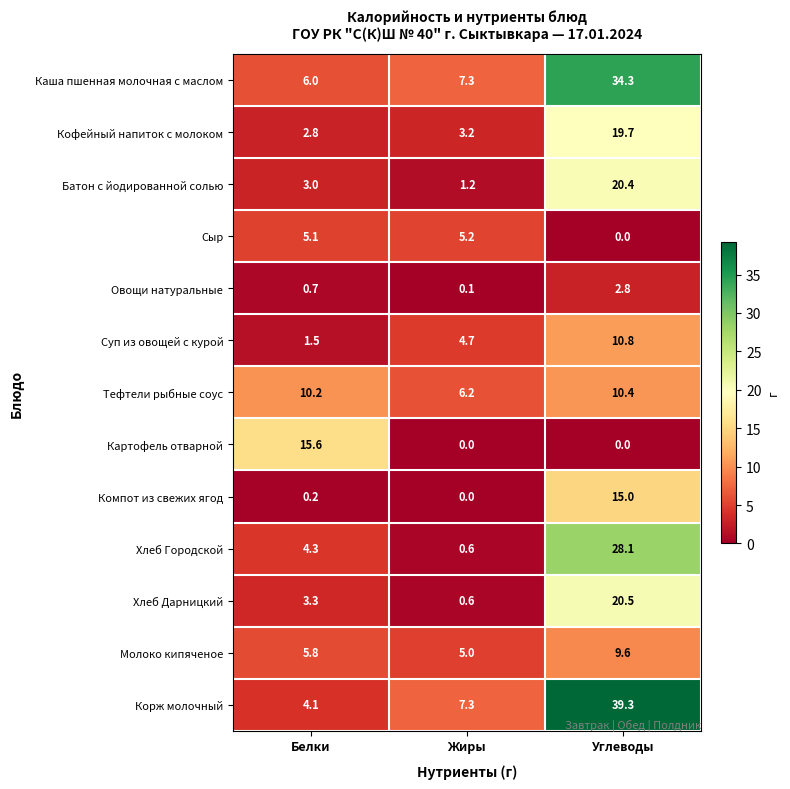

List the series in order of their peak value, highest first.

Корж молочный, Каша пшенная молочная с маслом, Хлеб Городской, Хлеб Дарницкий, Батон с йодированной солью, Кофейный напиток с молоком, Картофель отварной, Компот из свежих ягод, Суп из овощей с курой, Тефтели рыбные соус, Молоко кипяченое, Сыр, Овощи натуральные